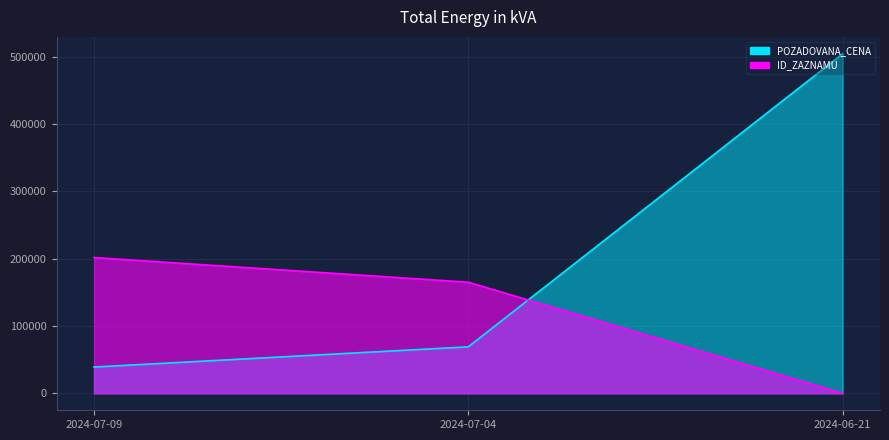

Does the chart have visible grid lines?

Yes